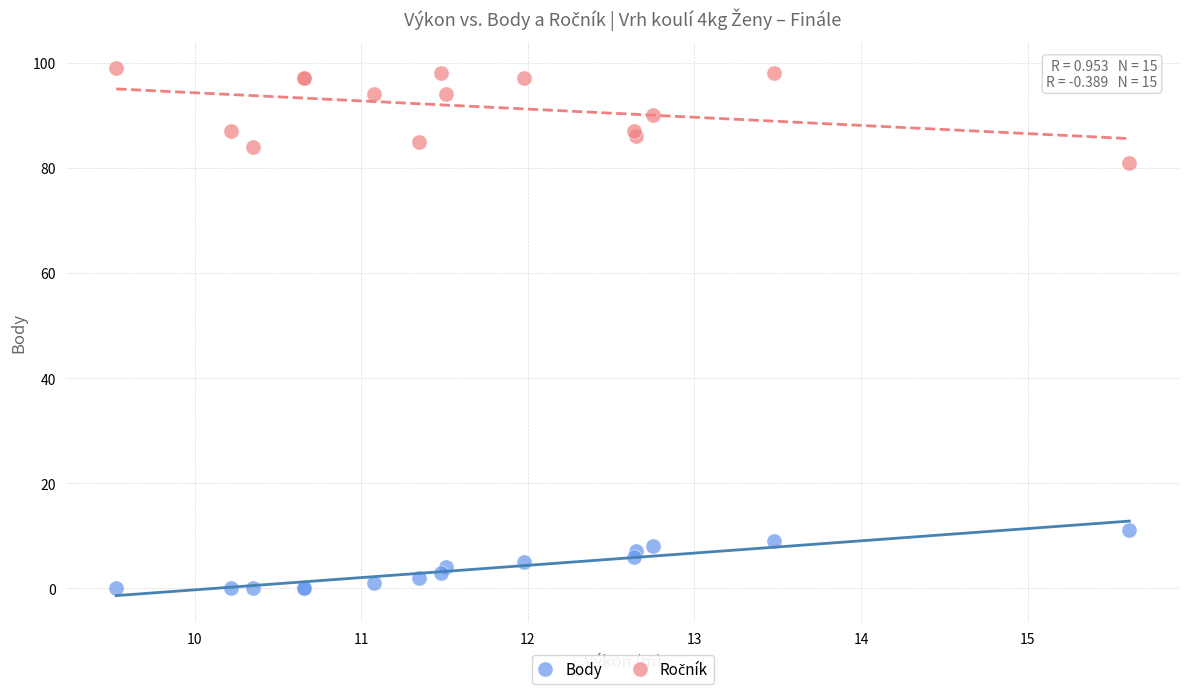

Which series reaches the minimum Y coordinate?

Body